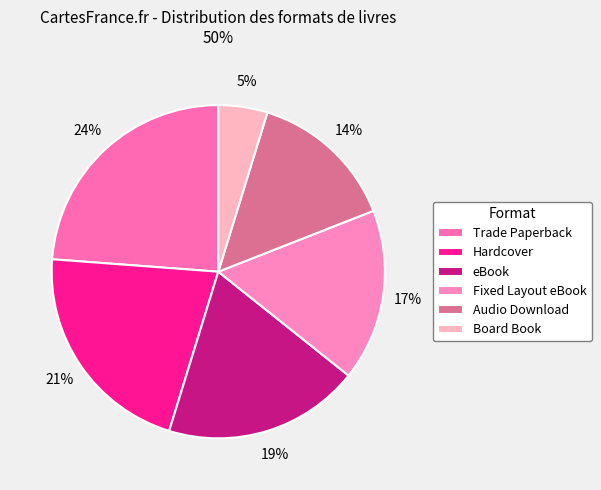

Between Board Book and Fixed Layout eBook, which is larger?

Fixed Layout eBook